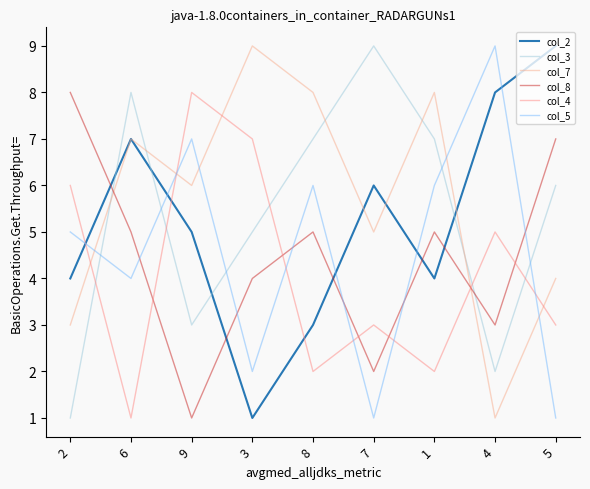

How many interior local valleys does the col_4 series have?

3